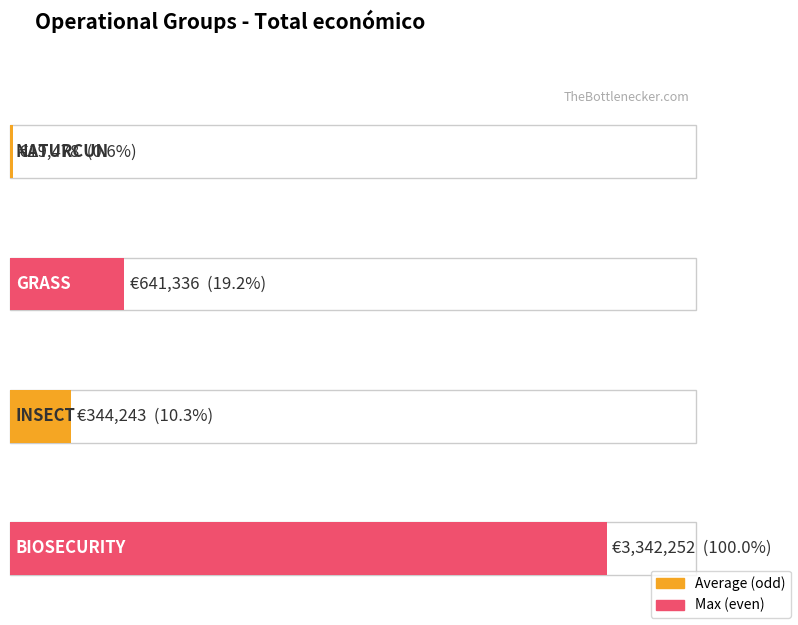

Where does the data first go above 641336?

BIOSECURITY